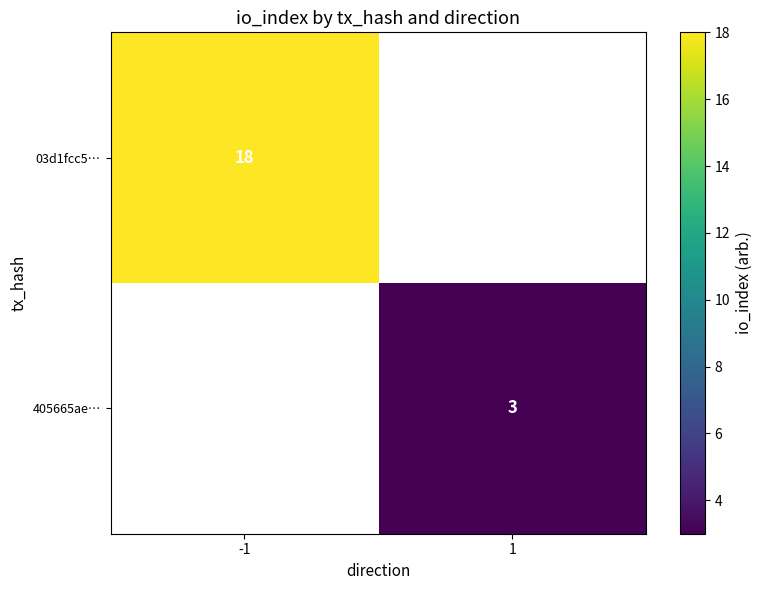

The value of 03d1fcc5… at -1 is 18. True or false?

True